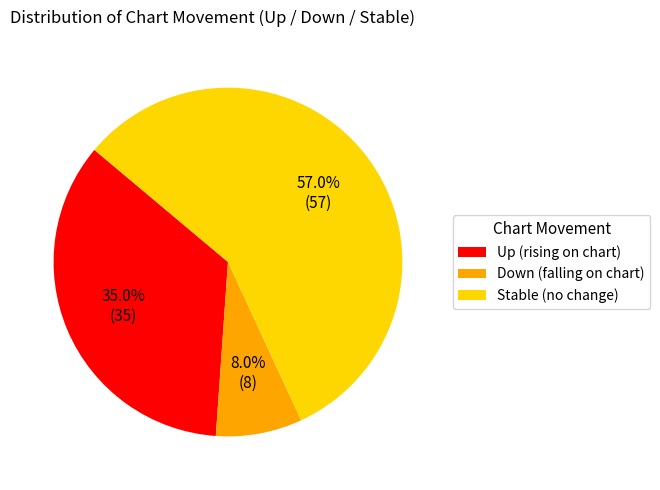

Does any single category account for the majority?

Yes